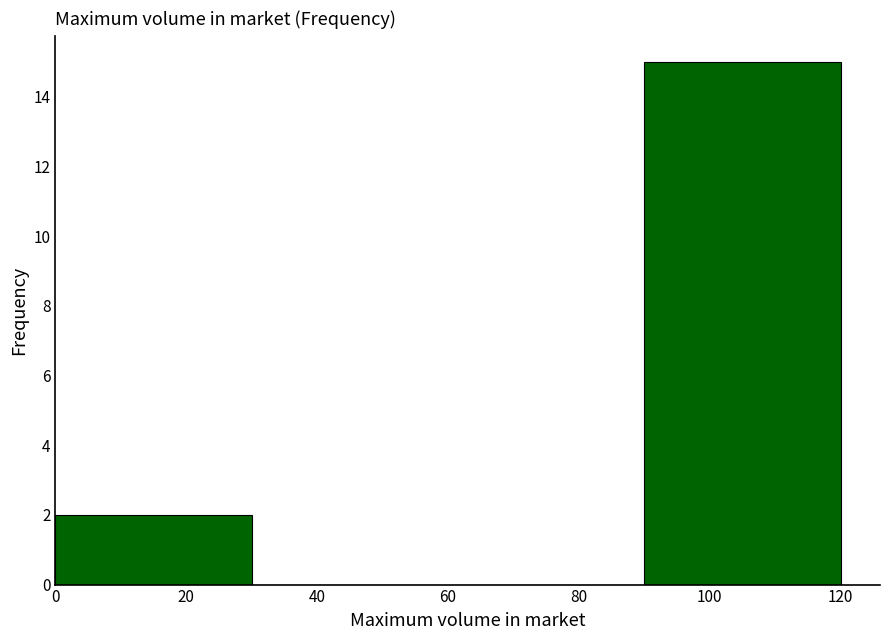

Reading left to right, list every bar in this chart as the range it spans on the x-axis followed by its height. The values are not printed on the chart, so give them approximately, as read against the axis.

0 to 30: 2
30 to 60: 0
60 to 90: 0
90 to 120: 15